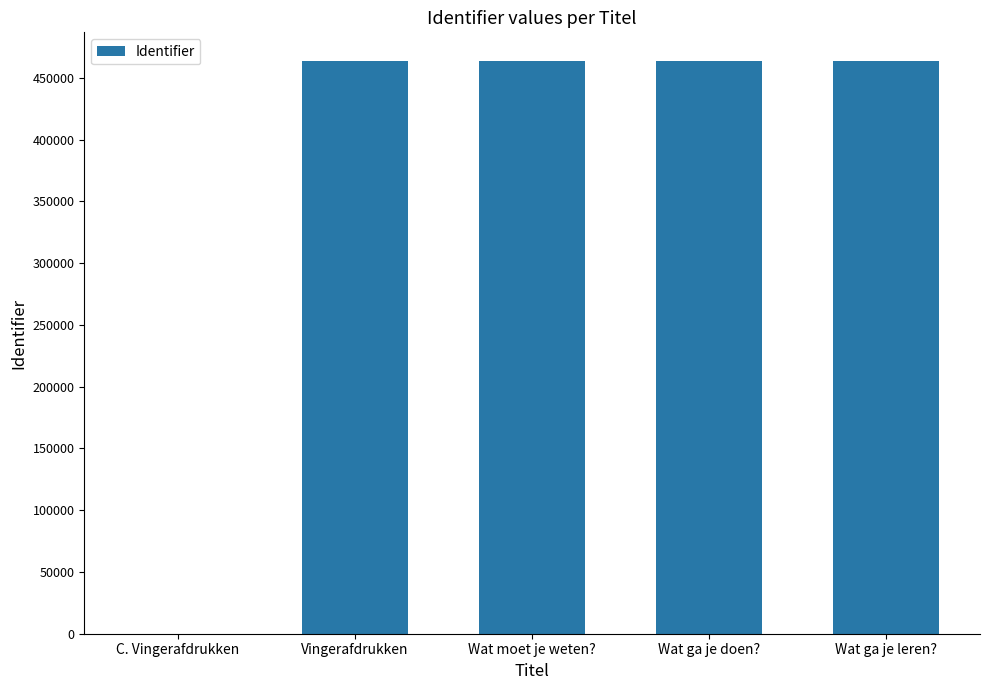

What is the greatest value displayed?

463711